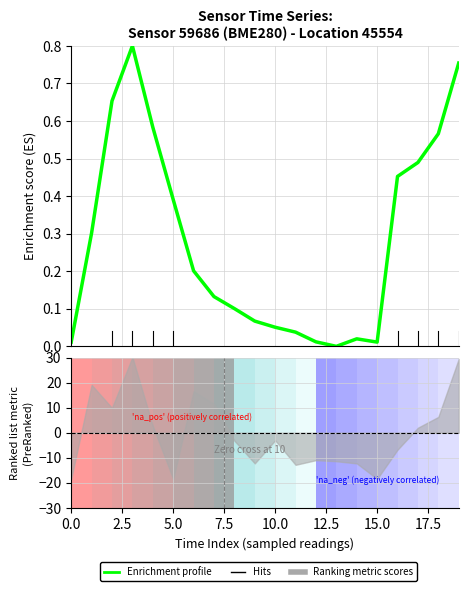

How many lines are shown in the chart?

1